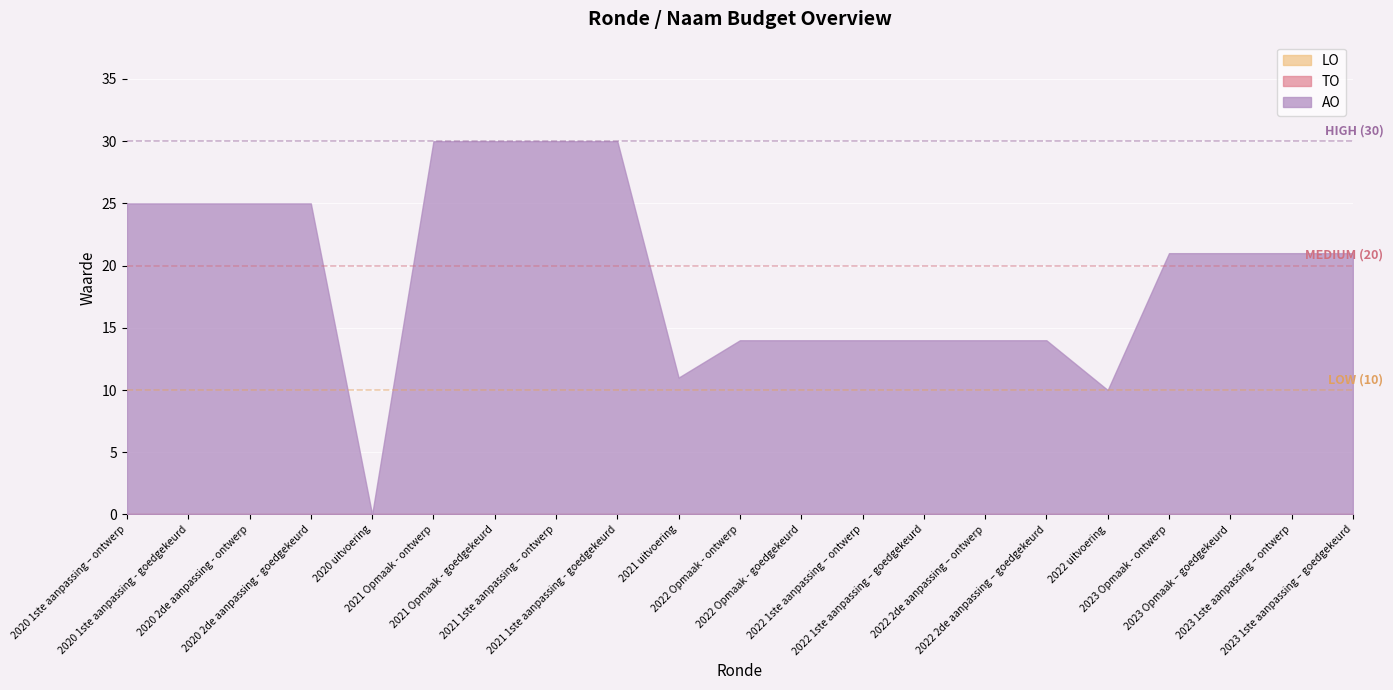

How many data points in AO are less than 21?

9